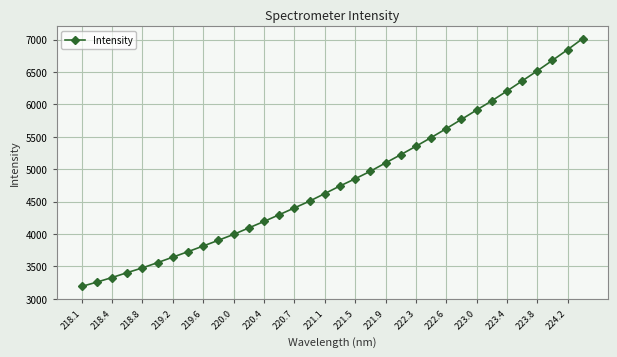

What is the greatest value displayed?

7016.2